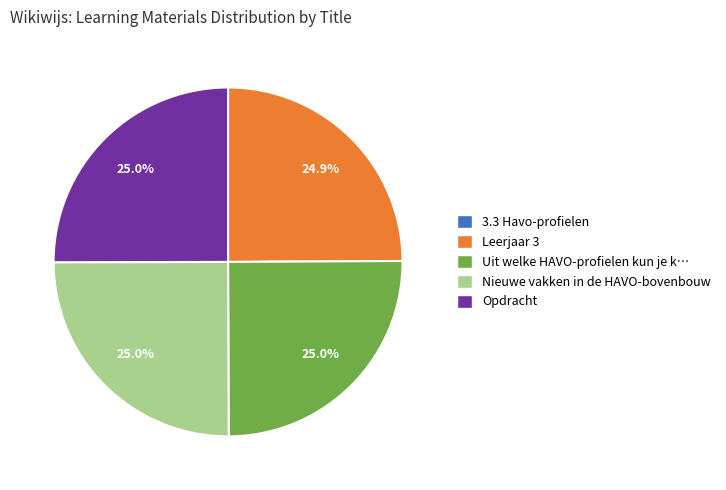

Does Nieuwe vakken in de HAVO-bovenbouw account for over 50% of the chart?

No